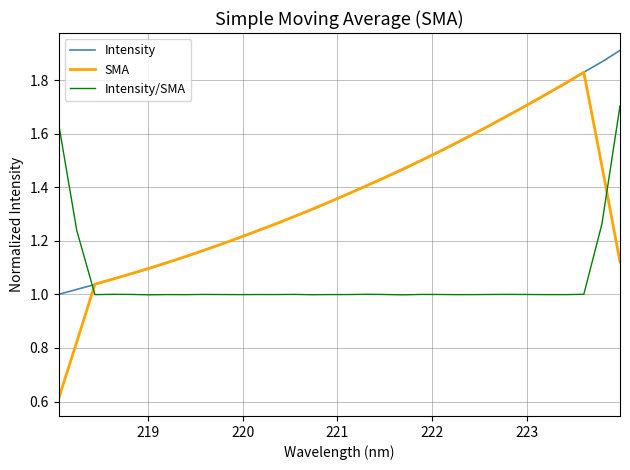

What is the minimum value shown in the chart?

0.6